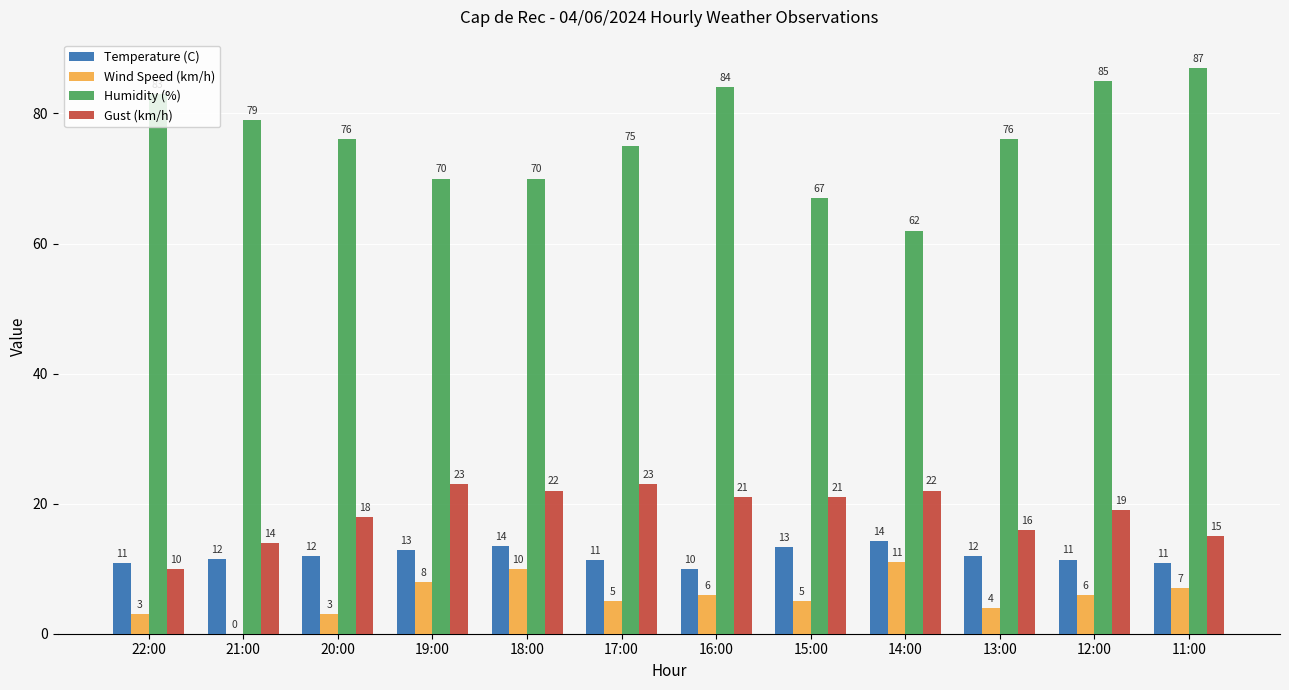

Is the value of Wind Speed (km/h) at 11:00 greater than the value of Gust (km/h) at 16:00?

No